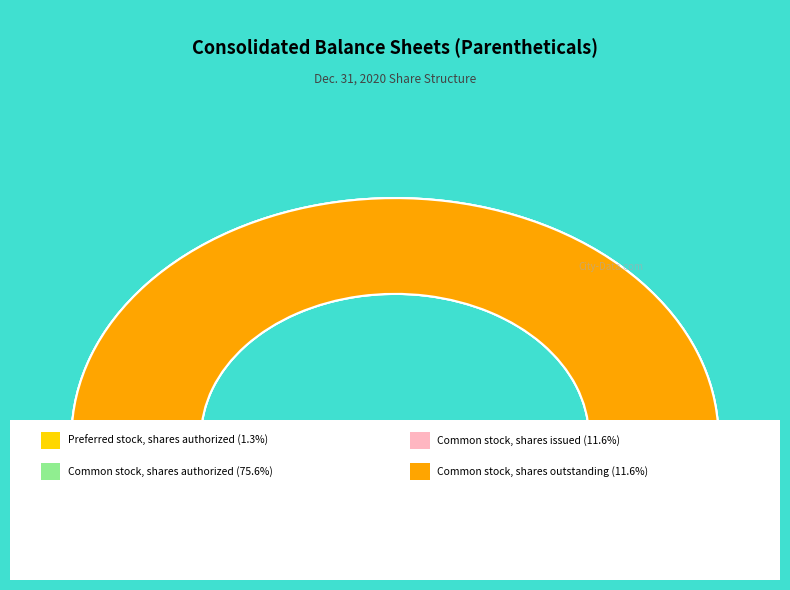

What percentage is the Common stock, shares authorized slice, to the nearest percent?

76%